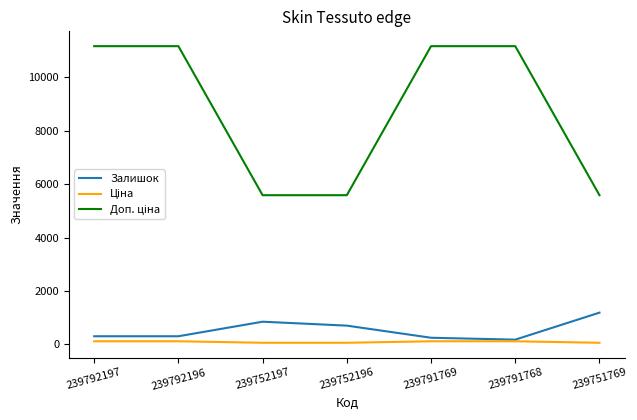

At which label is Залишок closest to 679?

239752196